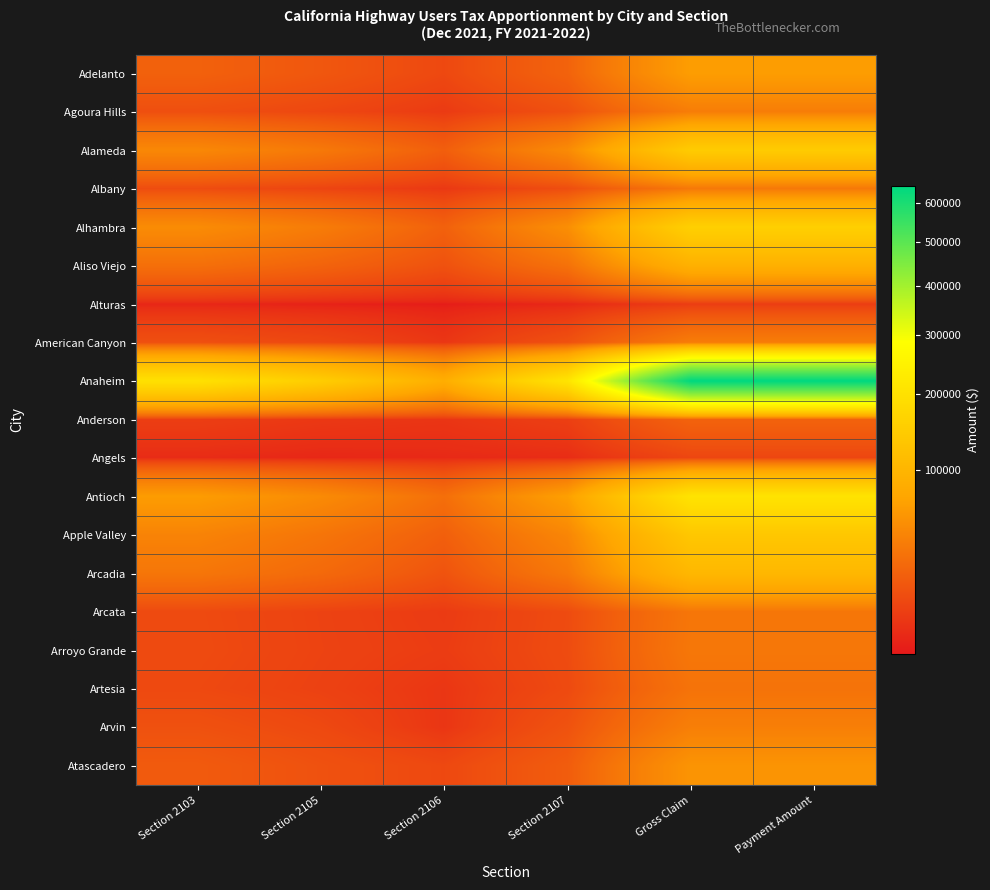

Which series changed the most between Section 2103 and Payment Amount?

Anaheim